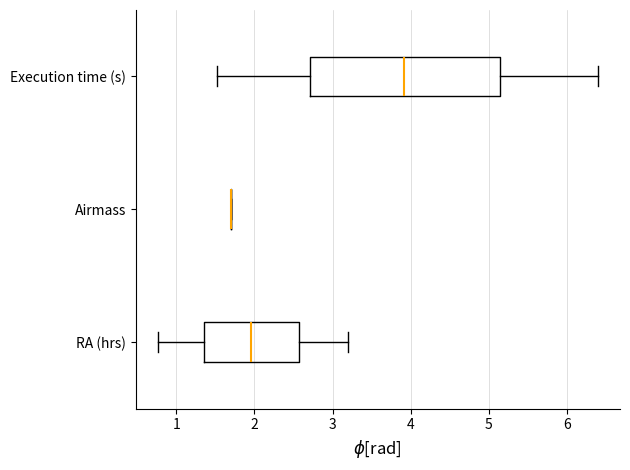

Reading bottom to top, transcribe this box plot: for each box, give where its median line is, the range the box spans, and where its two whiskers end, as read against the x-axis. The values are not printed on the chart, so give them approximately, as read against the axis.

RA (hrs): median 2.0, box 1.4 to 2.6, whiskers 0.8 to 3.2
Airmass: box collapsed to a line at 1.7, whiskers 1.7 to 1.7
Execution time (s): median 3.9, box 2.7 to 5.1, whiskers 1.5 to 6.4